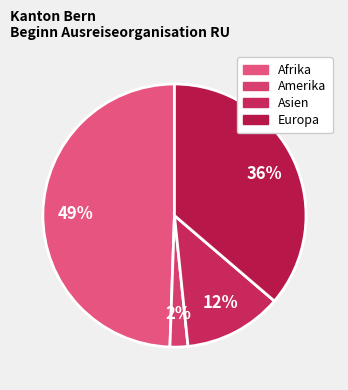

To the nearest percent, what percentage of the pie is Asien?

12%